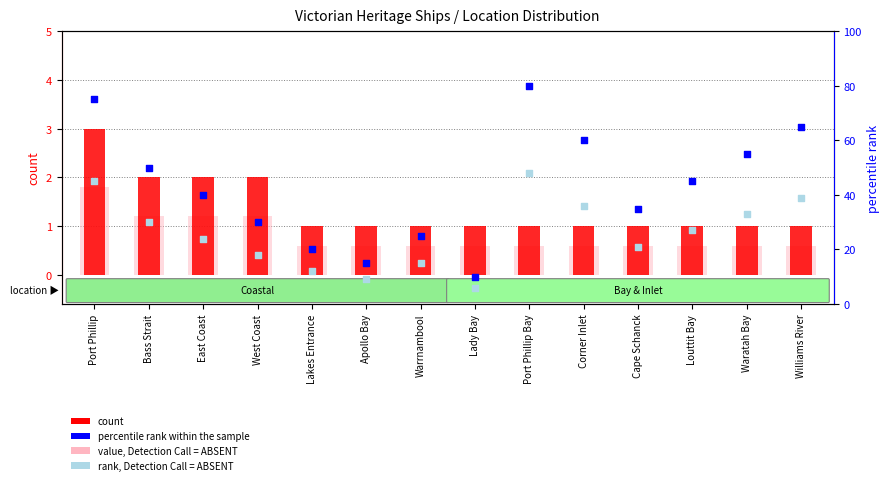

Is the value of rank, Detection Call = ABSENT at Louttit Bay greater than the value of percentile rank within the sample at Louttit Bay?

No